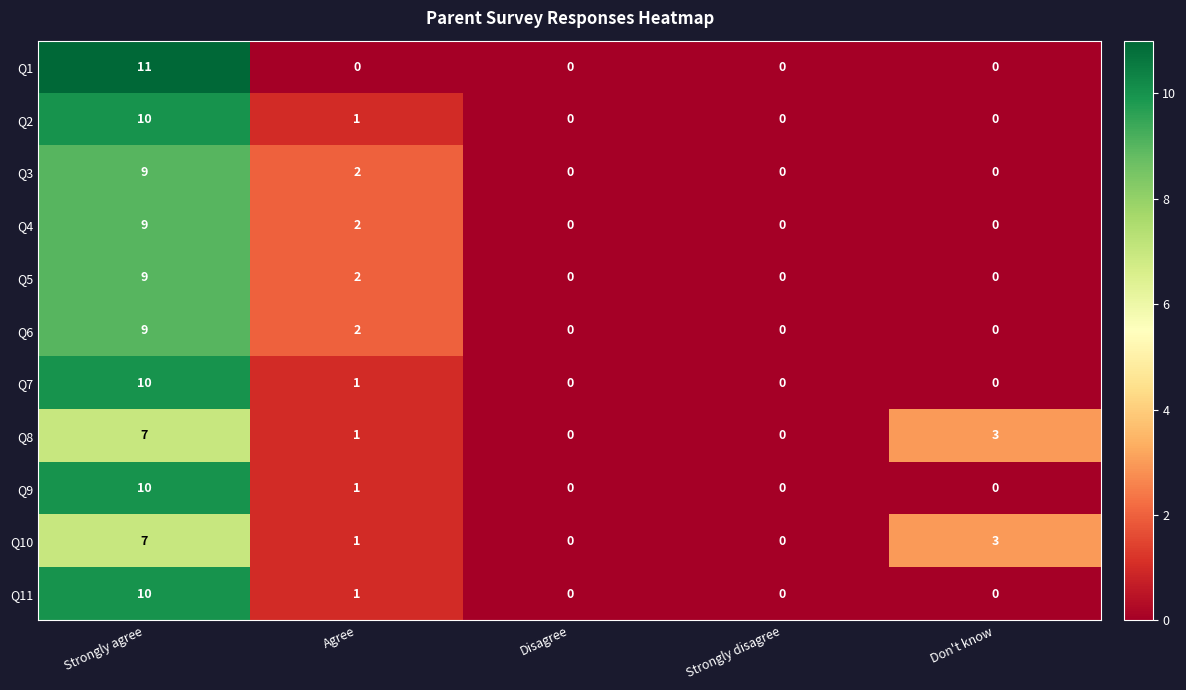

The value of Q6 at Strongly disagree is 0. True or false?

True